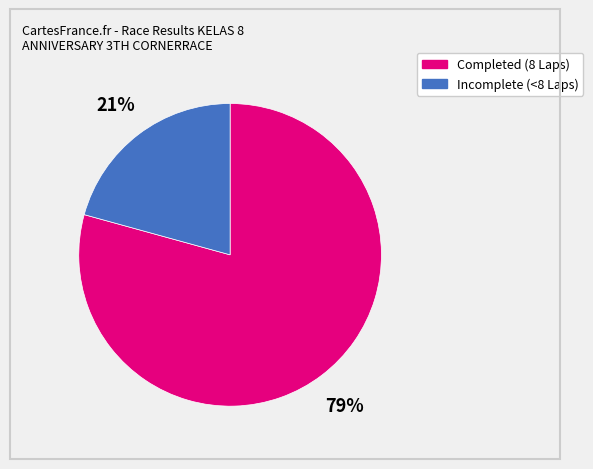

Is there any slice that represents more than half of the pie?

Yes